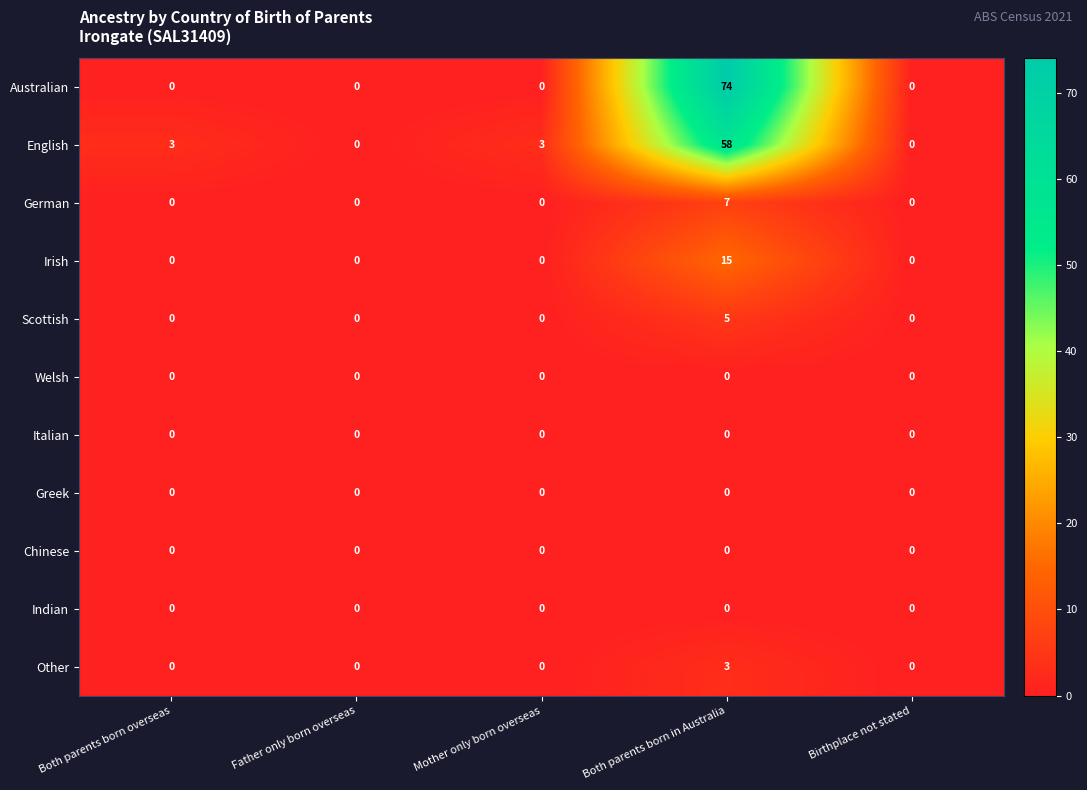

The value of Welsh at Father only born overseas is 0. True or false?

True